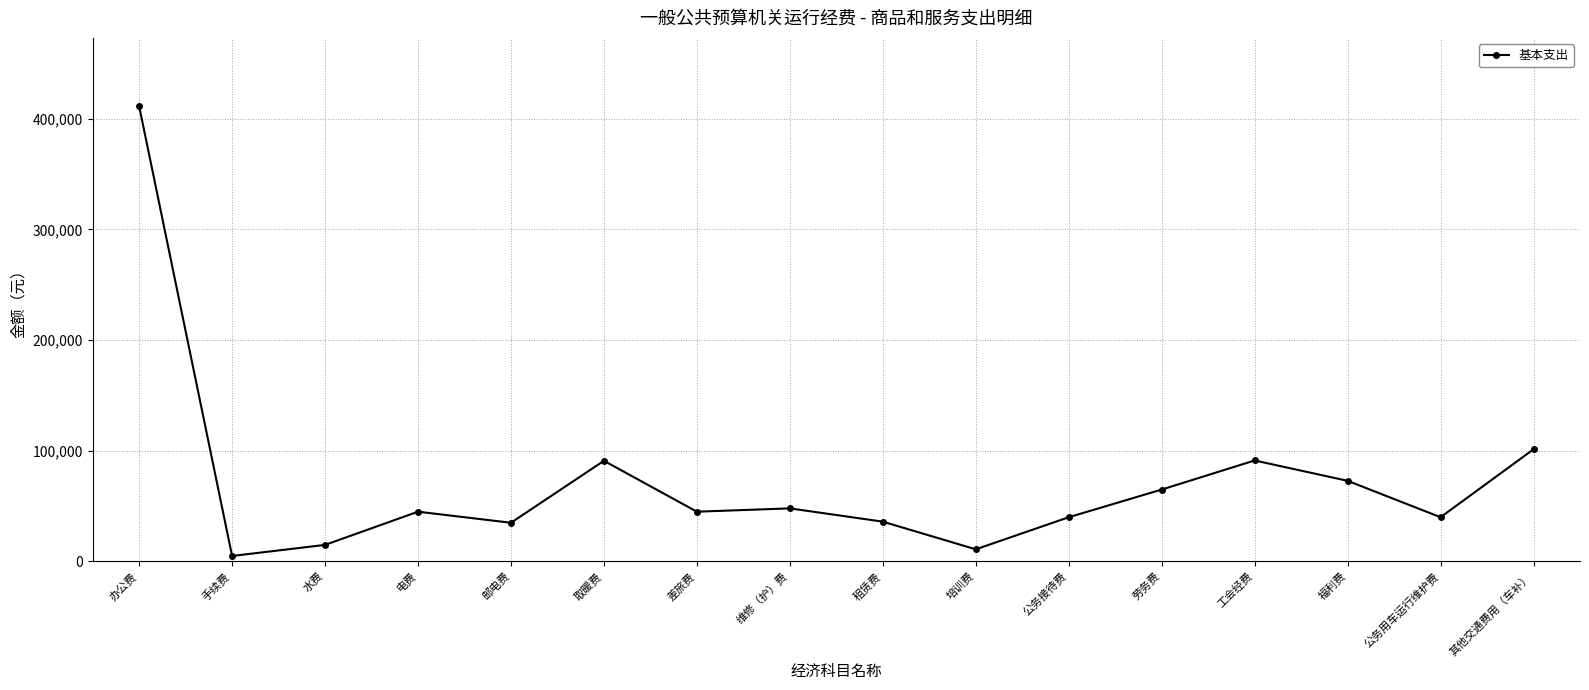

Is this an area chart (filled region under the line)?

No